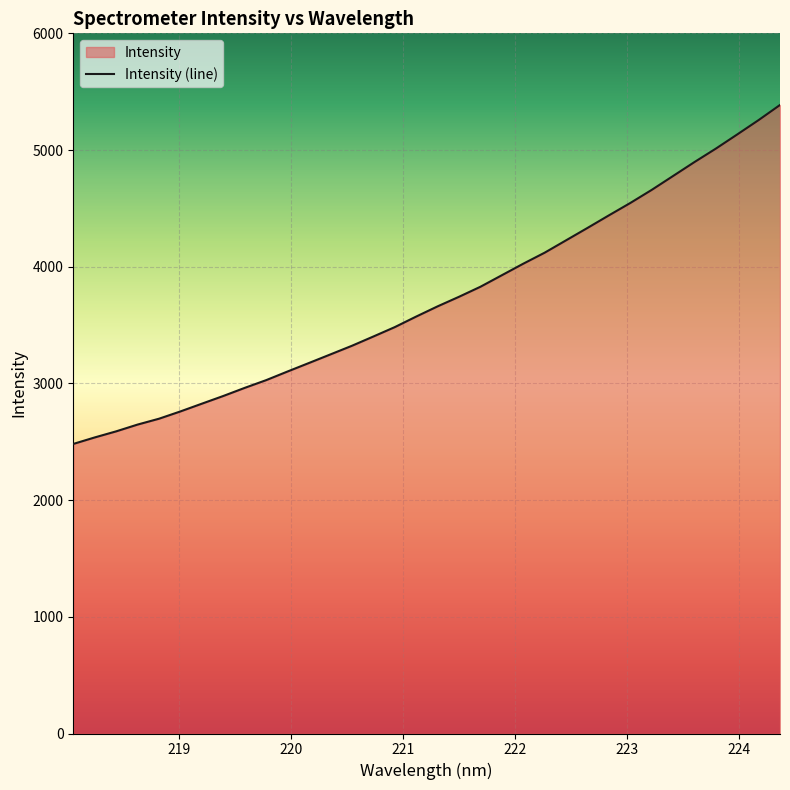

Reading left to right, extract all data points from this chart.

218.0596=2481.4	218.2508=2537.1	218.442=2589.3	218.6332=2647.4	218.8244=2697.6	219.0156=2760.2	219.2067=2826.5	219.3979=2892.5	219.589=2962.1	219.7801=3028.2	219.9712=3102.5	220.1623=3175.5	220.3533=3248.9	220.5444=3322.6	220.7354=3402.0	220.9264=3482.4	221.1174=3572.9	221.3083=3660.4	221.4993=3742.4	221.6902=3828.3	221.8812=3927.1	222.0721=4025.8	222.263=4120.3	222.4538=4226.2	222.6447=4332.3	222.8355=4440.0	223.0264=4546.1	223.2172=4658.2	223.408=4777.4	223.5987=4896.9	223.7895=5012.1	223.9802=5133.6	224.1709=5256.7	224.3616=5386.1